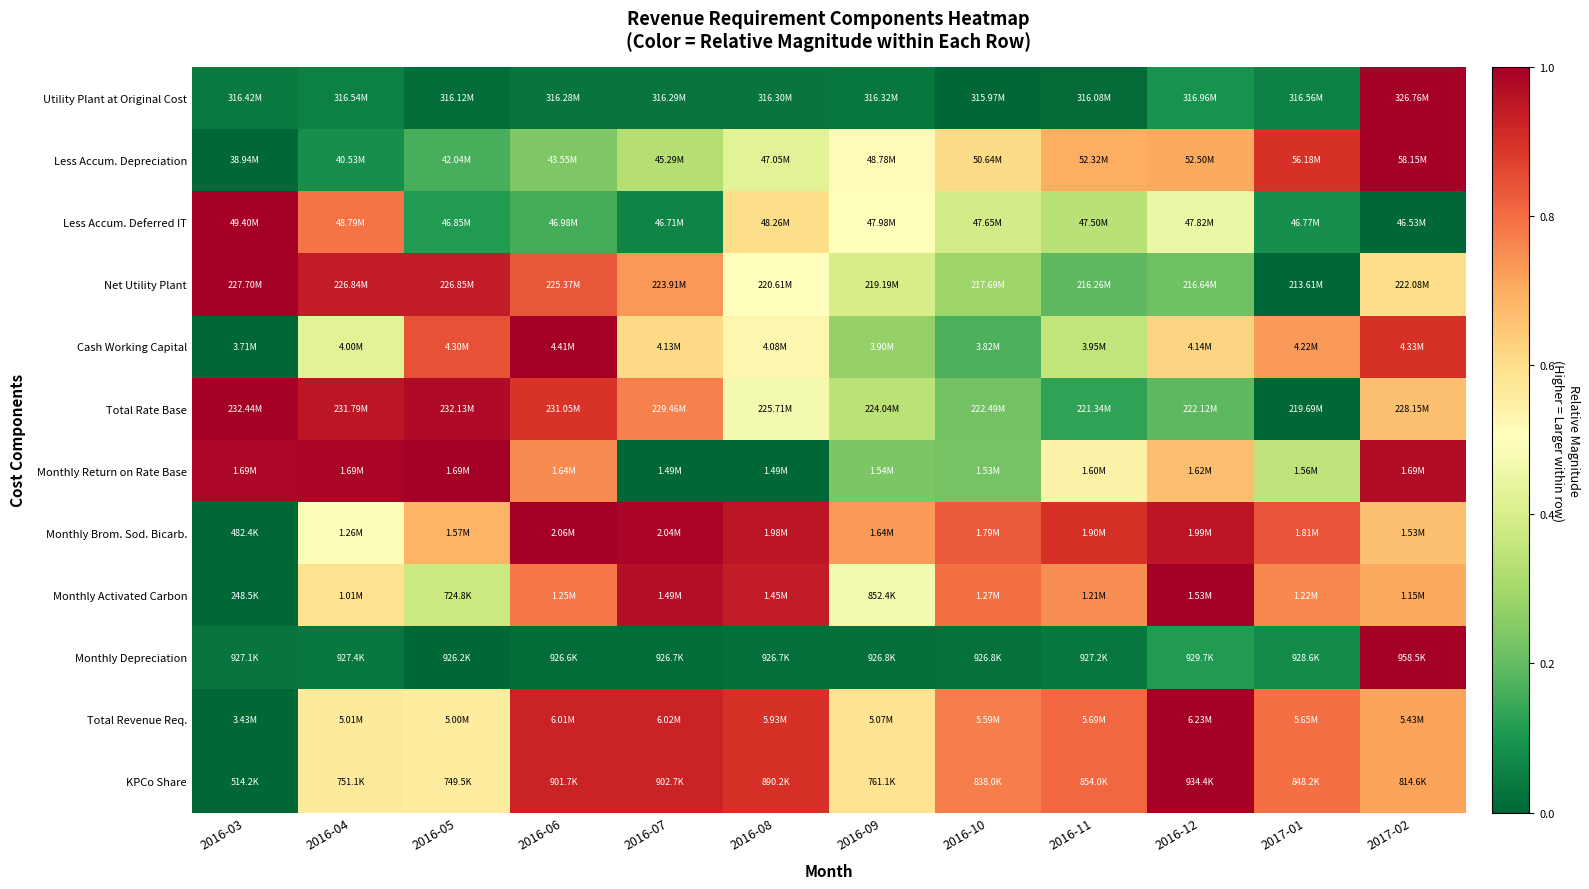

Reading right to left, extract all data points from this chart.

Utility Plant at Original Cost: 2017-02=1.0	2017-01=0.1	2016-12=0.1	2016-11=0.0	2016-10=0.0	2016-09=0.0	2016-08=0.0	2016-07=0.0	2016-06=0.0	2016-05=0.0	2016-04=0.1	2016-03=0.0
Less Accum. Depreciation: 2017-02=1.0	2017-01=0.9	2016-12=0.7	2016-11=0.7	2016-10=0.6	2016-09=0.5	2016-08=0.4	2016-07=0.3	2016-06=0.2	2016-05=0.2	2016-04=0.1	2016-03=0.0
Less Accum. Deferred IT: 2017-02=0.0	2017-01=0.1	2016-12=0.4	2016-11=0.3	2016-10=0.4	2016-09=0.5	2016-08=0.6	2016-07=0.1	2016-06=0.2	2016-05=0.1	2016-04=0.8	2016-03=1.0
Net Utility Plant: 2017-02=0.6	2017-01=0.0	2016-12=0.2	2016-11=0.2	2016-10=0.3	2016-09=0.4	2016-08=0.5	2016-07=0.7	2016-06=0.8	2016-05=0.9	2016-04=0.9	2016-03=1.0
Cash Working Capital: 2017-02=0.9	2017-01=0.7	2016-12=0.6	2016-11=0.4	2016-10=0.2	2016-09=0.3	2016-08=0.5	2016-07=0.6	2016-06=1.0	2016-05=0.8	2016-04=0.4	2016-03=0.0
Total Rate Base: 2017-02=0.7	2017-01=0.0	2016-12=0.2	2016-11=0.1	2016-10=0.2	2016-09=0.3	2016-08=0.5	2016-07=0.8	2016-06=0.9	2016-05=1.0	2016-04=0.9	2016-03=1.0
Monthly Return on Rate Base: 2017-02=1.0	2017-01=0.4	2016-12=0.7	2016-11=0.5	2016-10=0.2	2016-09=0.2	2016-08=0.0	2016-07=0.0	2016-06=0.8	2016-05=1.0	2016-04=1.0	2016-03=1.0
Monthly Brom. Sod. Bicarb.: 2017-02=0.7	2017-01=0.8	2016-12=1.0	2016-11=0.9	2016-10=0.8	2016-09=0.7	2016-08=1.0	2016-07=1.0	2016-06=1.0	2016-05=0.7	2016-04=0.5	2016-03=0.0
Monthly Activated Carbon: 2017-02=0.7	2017-01=0.8	2016-12=1.0	2016-11=0.7	2016-10=0.8	2016-09=0.5	2016-08=0.9	2016-07=1.0	2016-06=0.8	2016-05=0.4	2016-04=0.6	2016-03=0.0
Monthly Depreciation: 2017-02=1.0	2017-01=0.1	2016-12=0.1	2016-11=0.0	2016-10=0.0	2016-09=0.0	2016-08=0.0	2016-07=0.0	2016-06=0.0	2016-05=0.0	2016-04=0.0	2016-03=0.0
Total Revenue Req.: 2017-02=0.7	2017-01=0.8	2016-12=1.0	2016-11=0.8	2016-10=0.8	2016-09=0.6	2016-08=0.9	2016-07=0.9	2016-06=0.9	2016-05=0.6	2016-04=0.6	2016-03=0.0
KPCo Share: 2017-02=0.7	2017-01=0.8	2016-12=1.0	2016-11=0.8	2016-10=0.8	2016-09=0.6	2016-08=0.9	2016-07=0.9	2016-06=0.9	2016-05=0.6	2016-04=0.6	2016-03=0.0